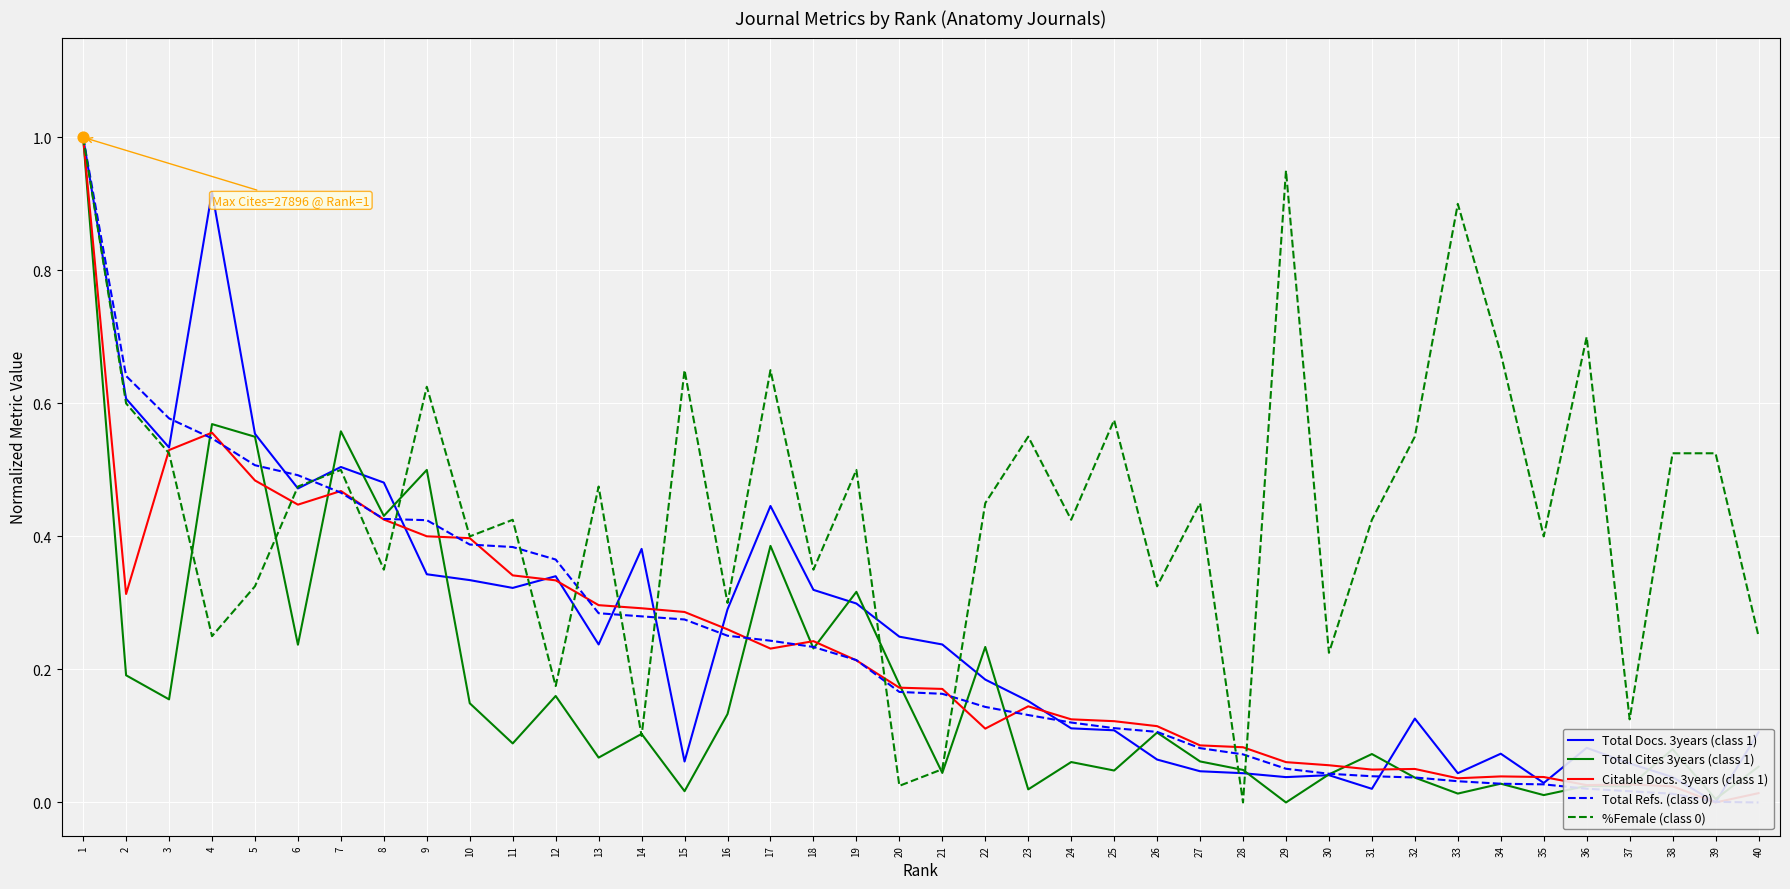

What is the total value across all series at 30?

0.4